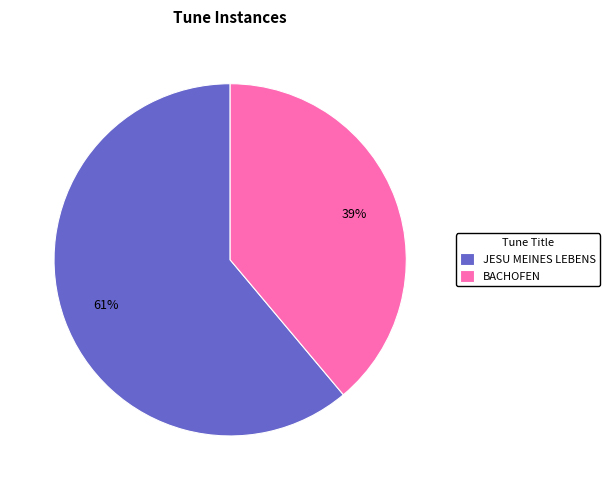

Does any single category account for the majority?

Yes